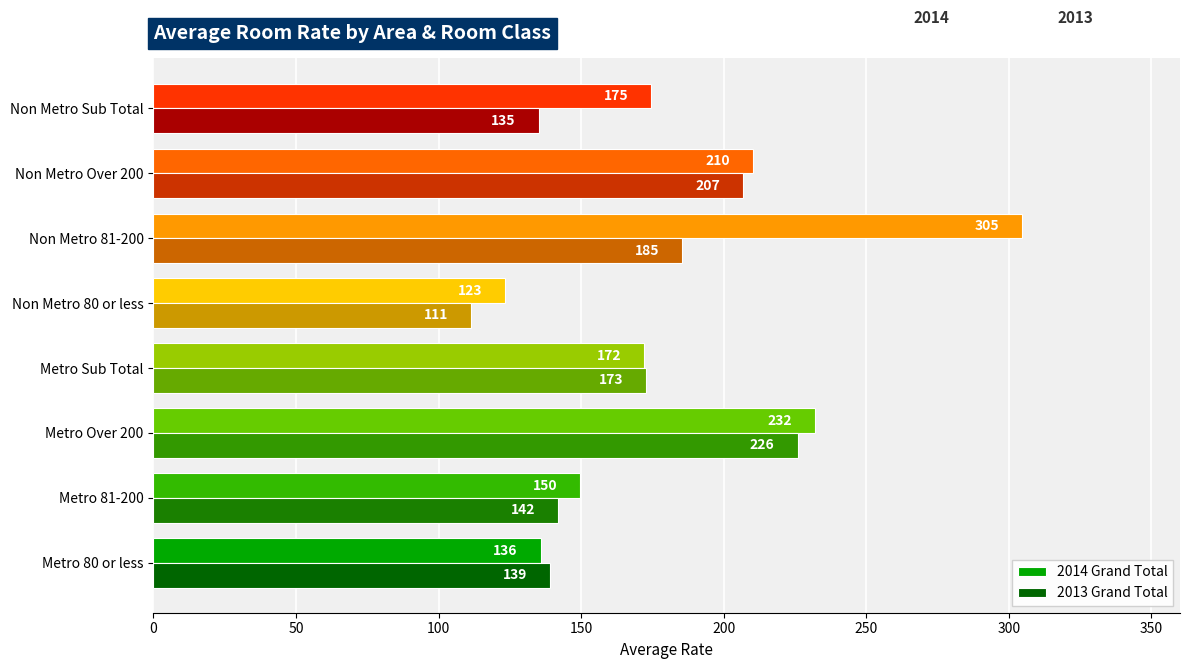

What is the maximum value shown in the chart?

304.5